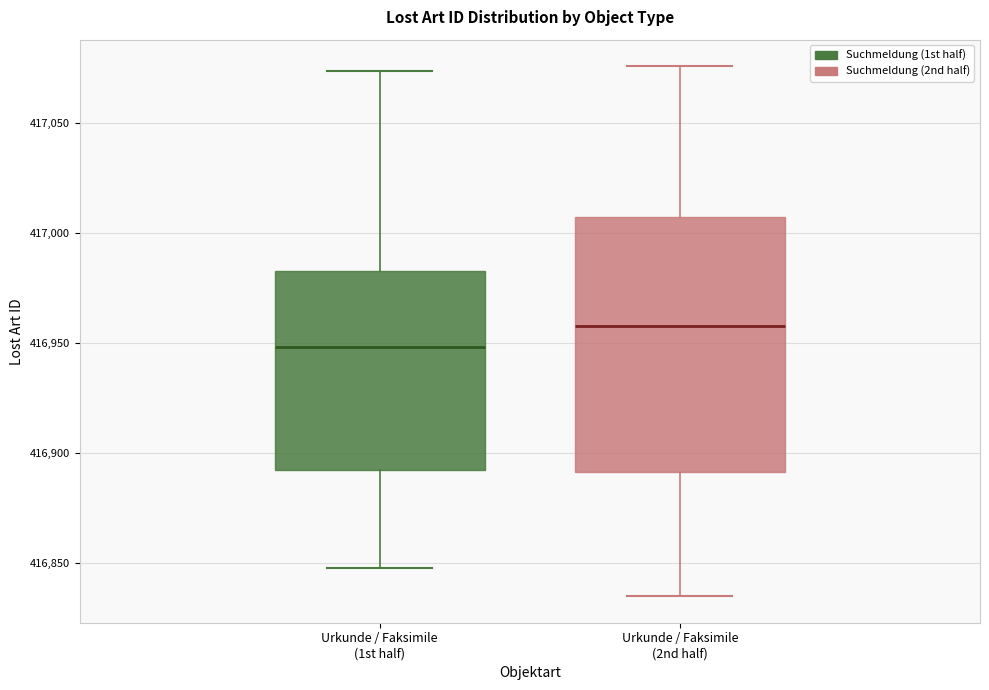

Which box has the highest median line?

Urkunde / Faksimile (2nd half)